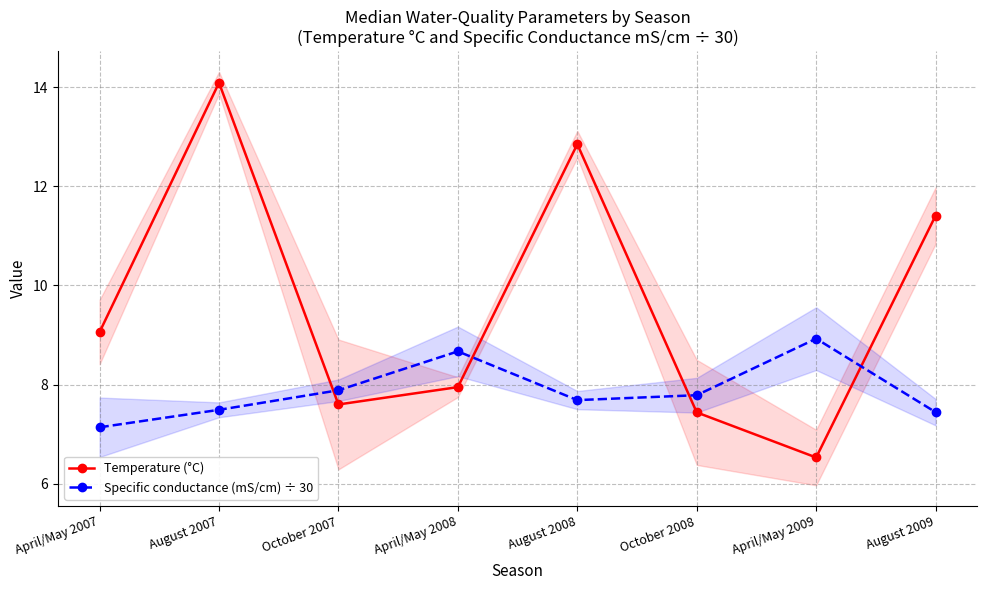

Reading right to left, extract all data points from this chart.

Temperature (°C): 11.4	6.5	7.4	12.8	8.0	7.6	14.1	9.1
Specific conductance (mS/cm) ÷ 30: 7.4	8.9	7.8	7.7	8.7	7.9	7.5	7.1